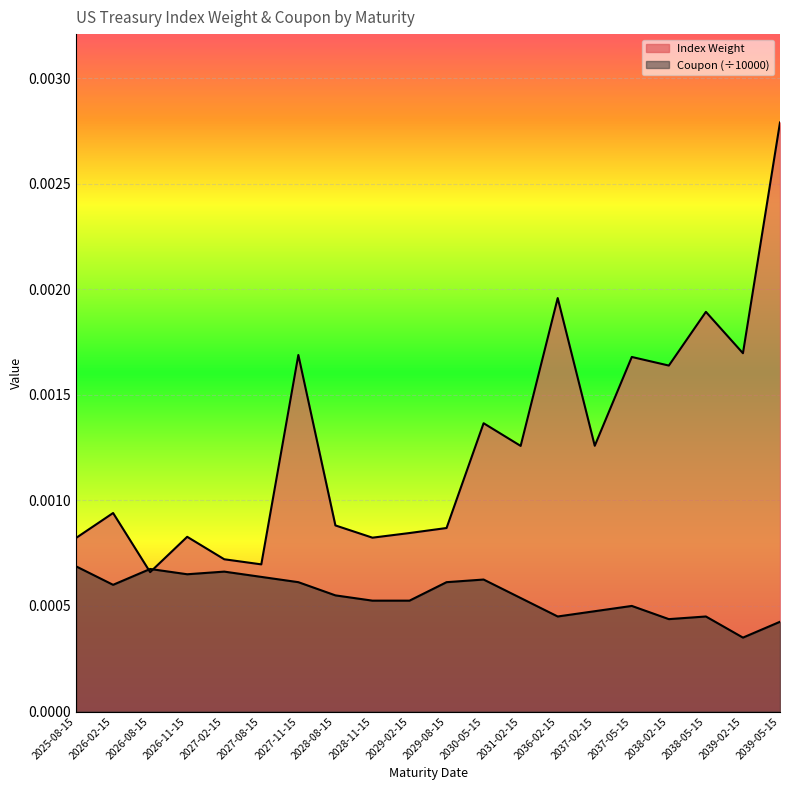

Rank the series at 2029-08-15 from lowest to highest value.

Coupon, Index Weight